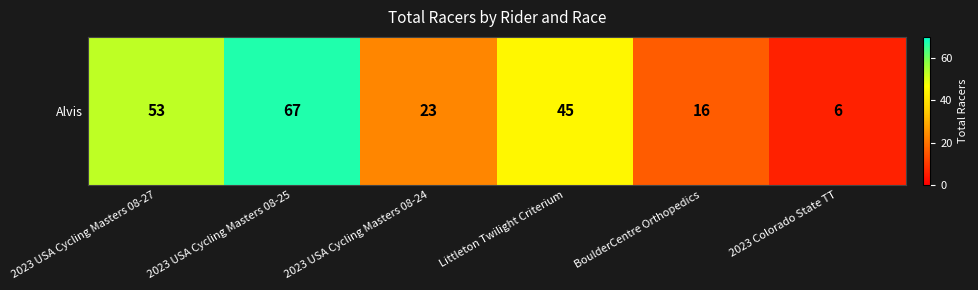

The chart shows a value of 67 at 2023 USA Cycling Masters 08-25. True or false?

True